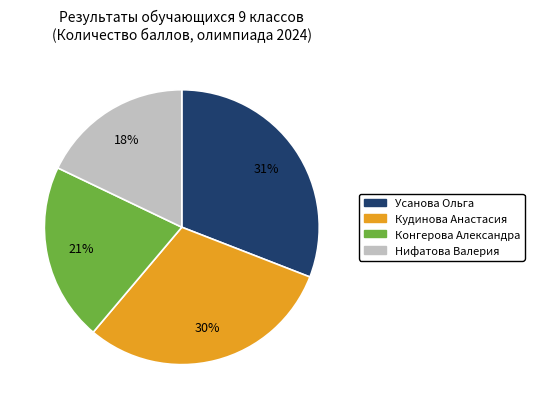

Is it true that Конгерова Александра is 33% of the pie?

False